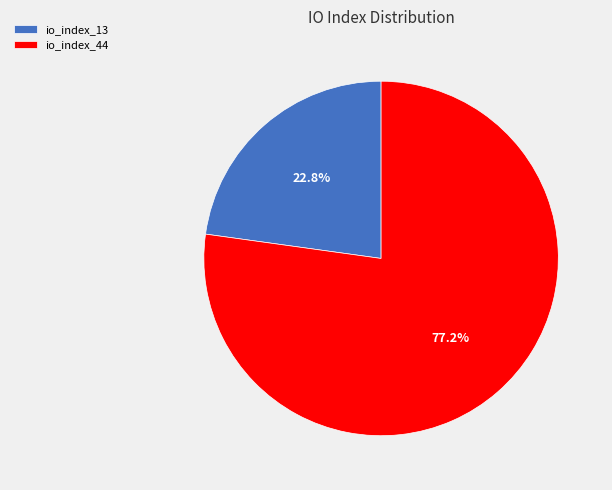

What percentage is NOT represented by io_index_44?

22.8%